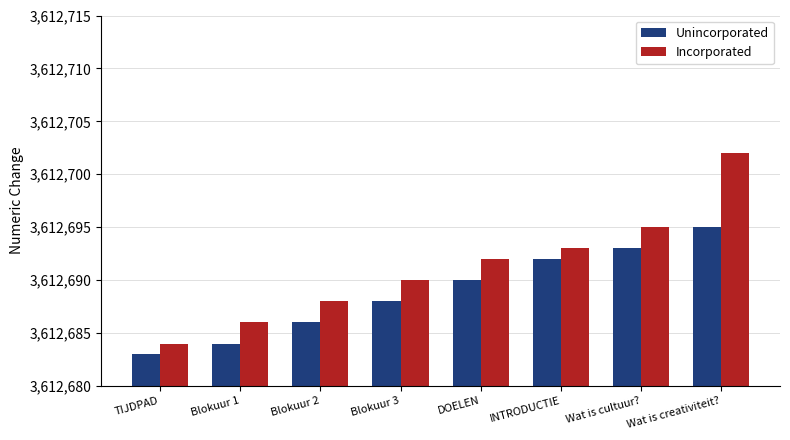

Rank the series at Blokuur 1 from lowest to highest value.

Unincorporated, Incorporated